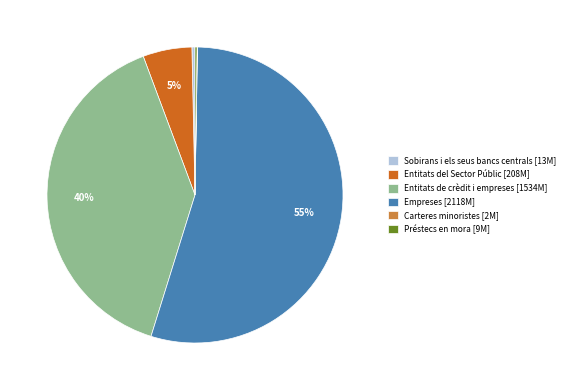

What is the majority slice?

Empreses